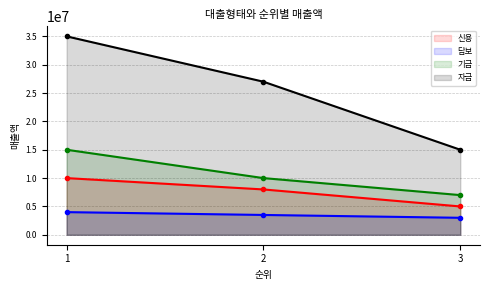

What is the value of the 담보 point at the 3rd from the left?

3000000